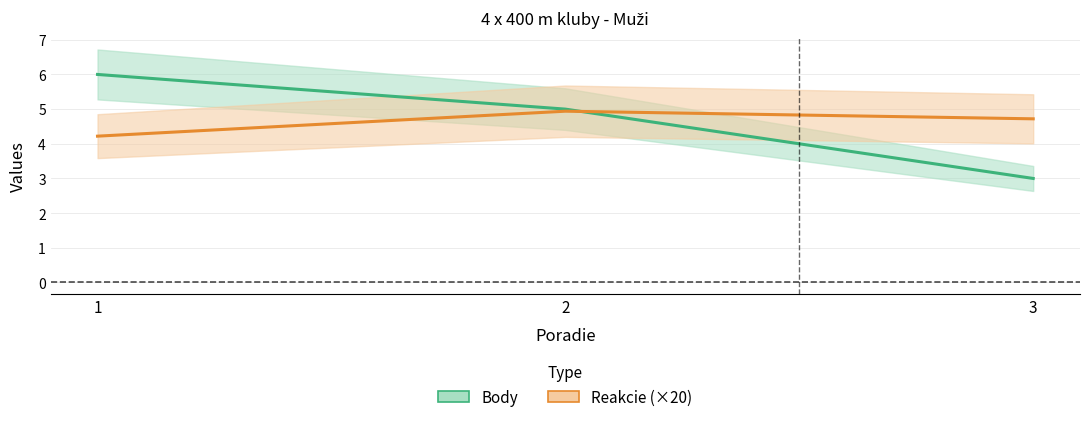

Which series has the largest total across all categories?

Body